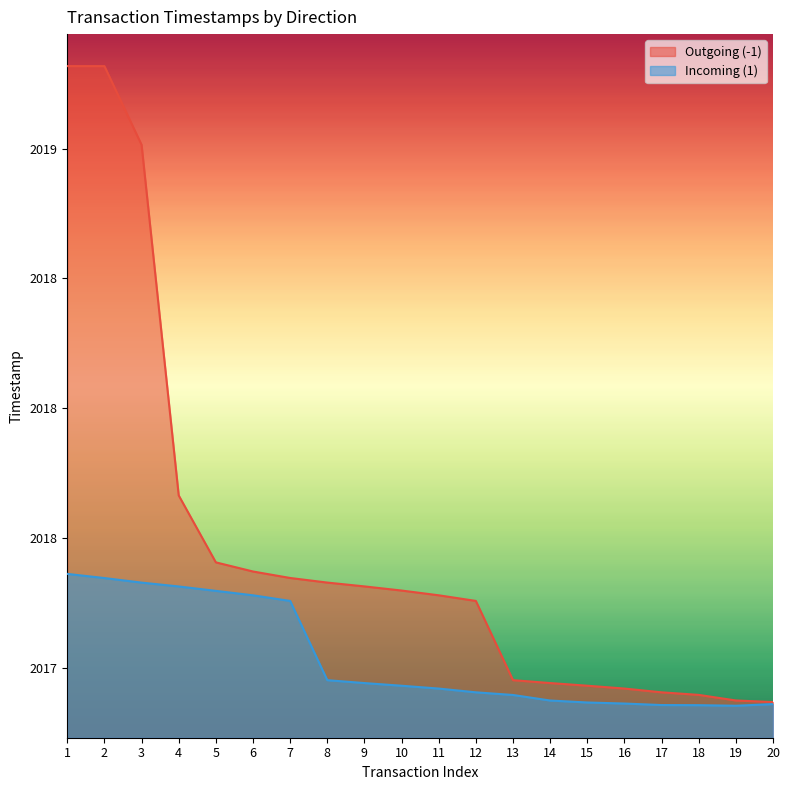

Rank the series by their average value, from highest to lowest.

Outgoing (-1), Incoming (1)